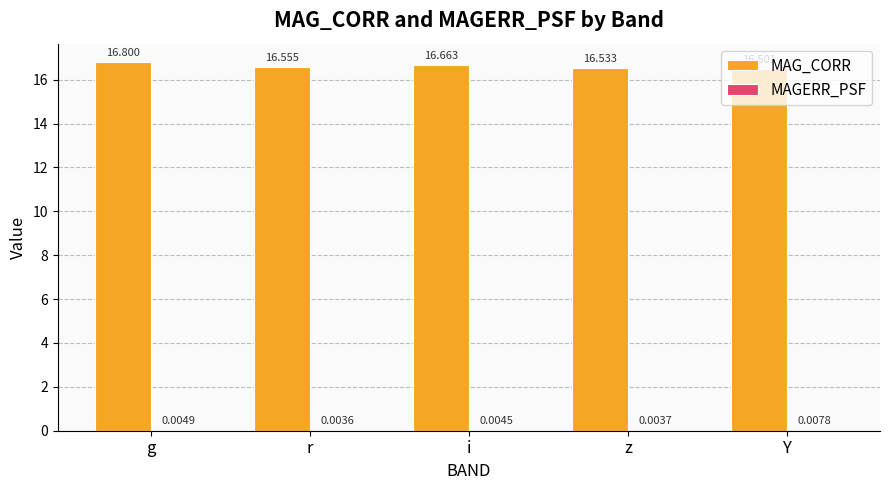

At which category is the sum across all series the highest?

g